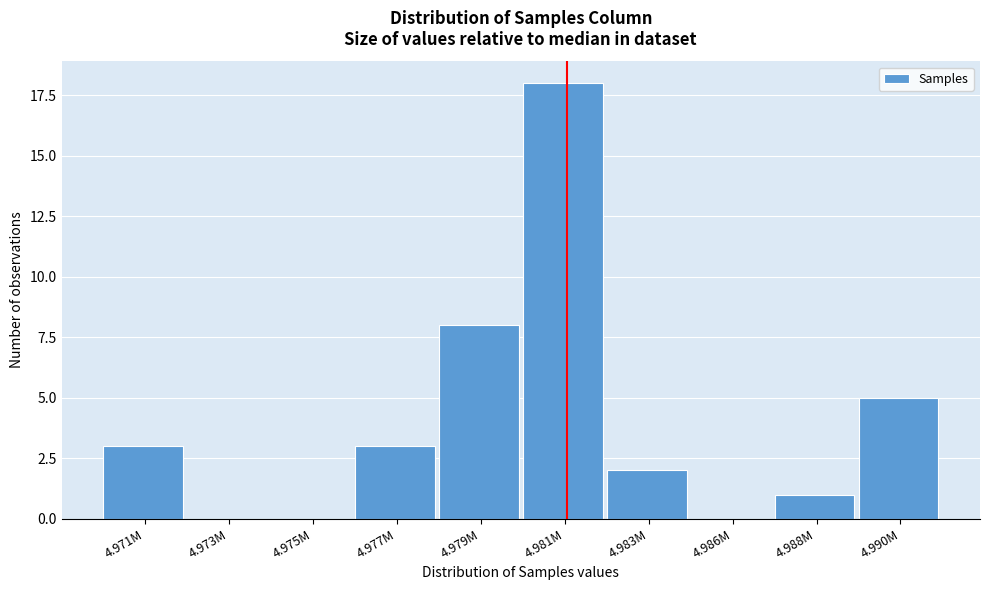

Reading left to right, list all the values displayed in this chart.

4.971M=3	4.973M=0	4.975M=0	4.977M=3	4.979M=8	4.981M=18	4.983M=2	4.986M=0	4.988M=1	4.990M=5